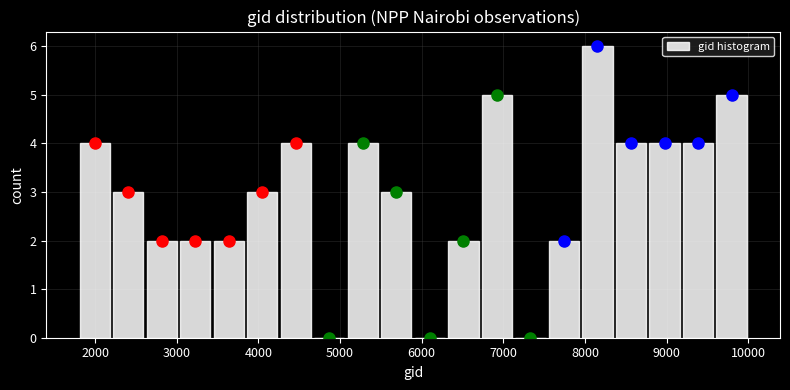

Which range on the x-axis has the tallest bar?

7900 to 8400